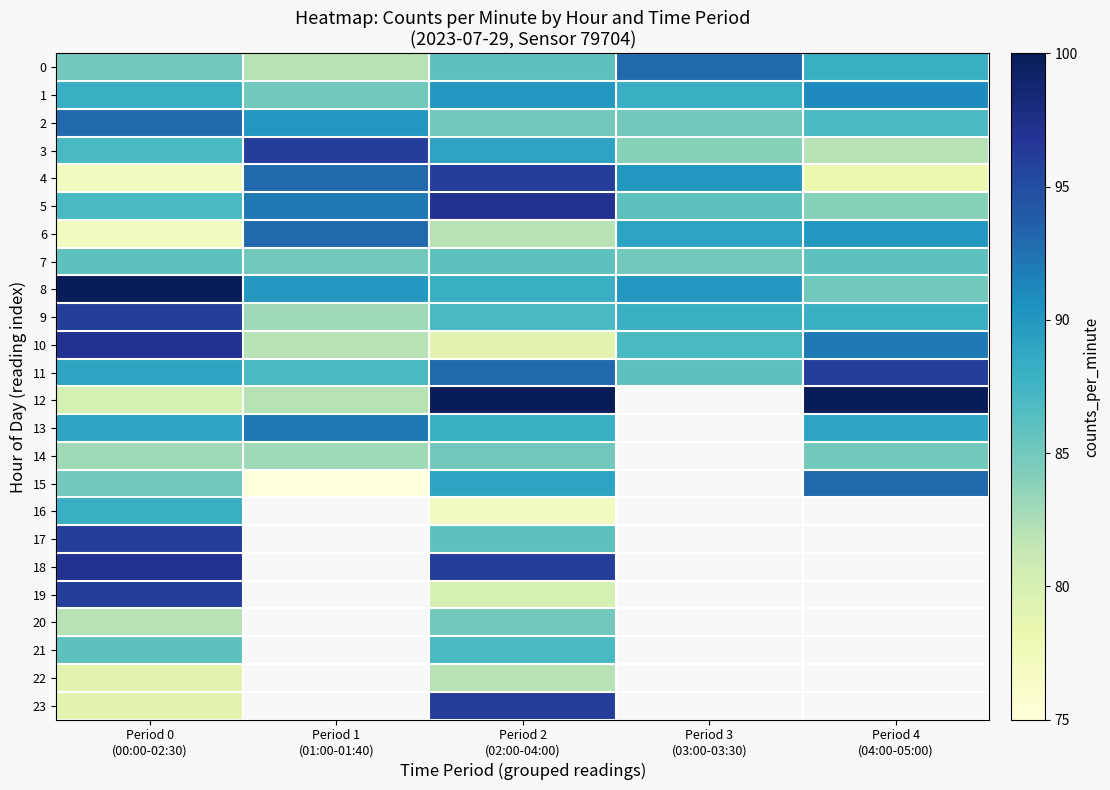

List the labels in order of 4 value, largest first.

Period 2 (02:00-04:00), Period 1 (01:00-01:40), Period 3 (03:00-03:30), Period 4 (04:00-05:00), Period 0 (00:00-02:30)